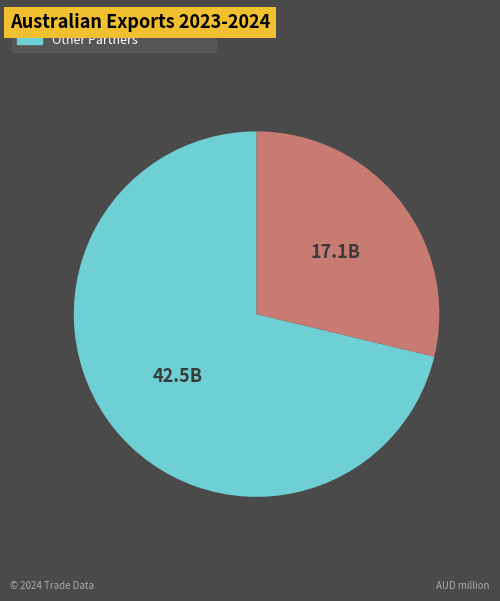

Does any single category account for the majority?

Yes